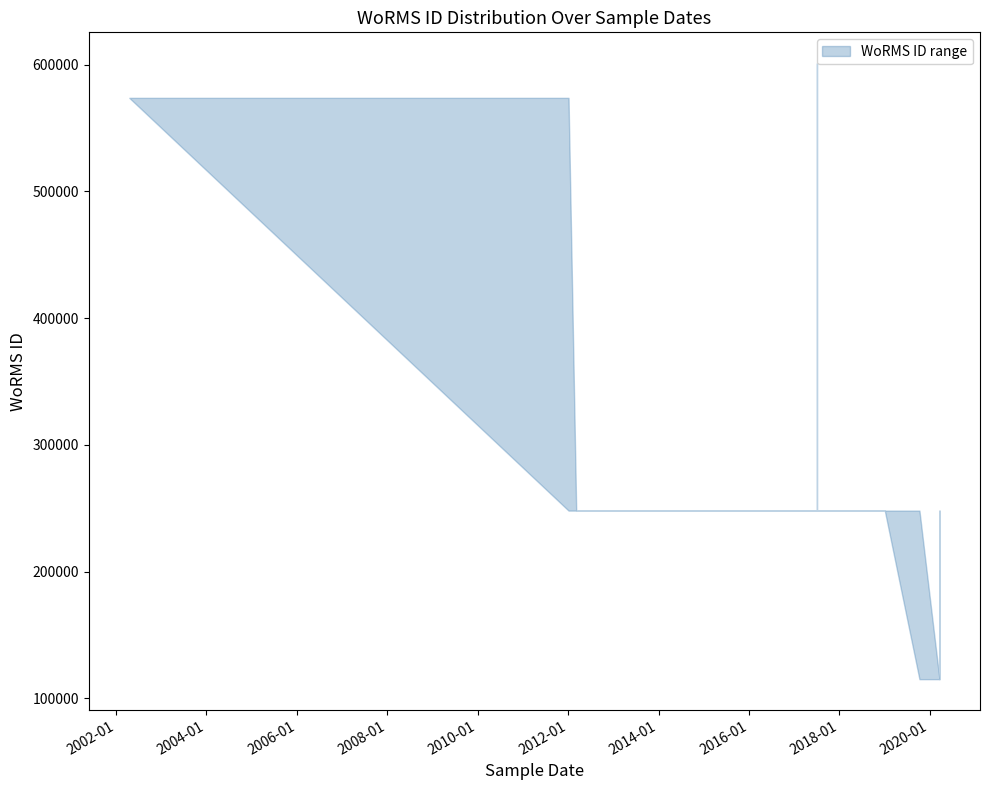

What is the difference between the lower values at 2012-01-05 and 2020-03-20?

133039